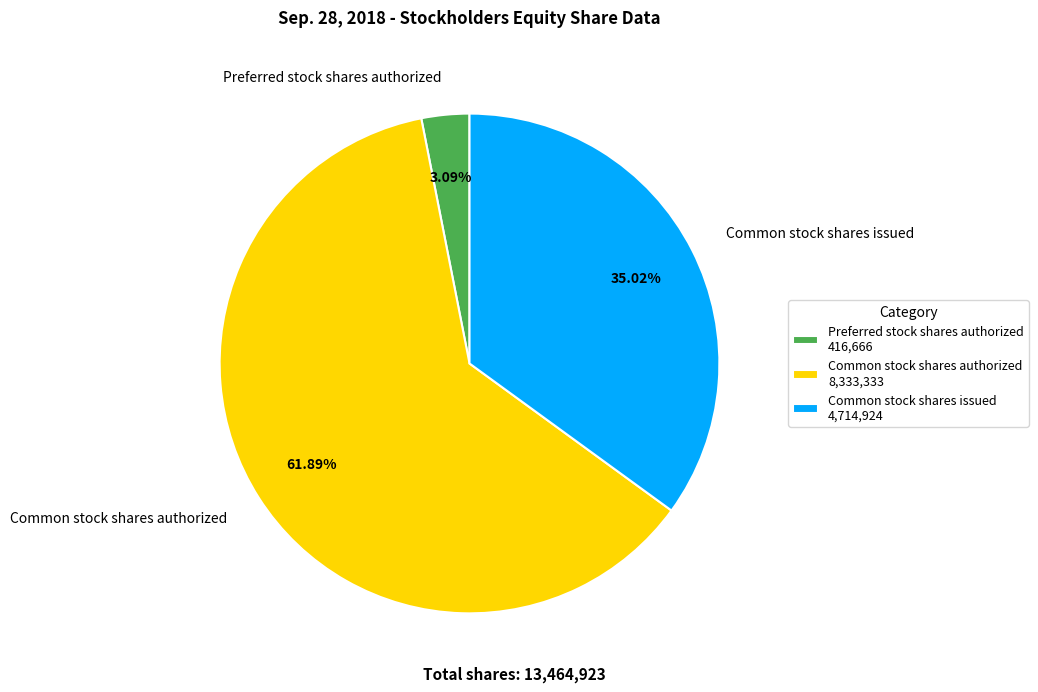

Which category has the biggest portion of the pie?

Common stock shares authorized